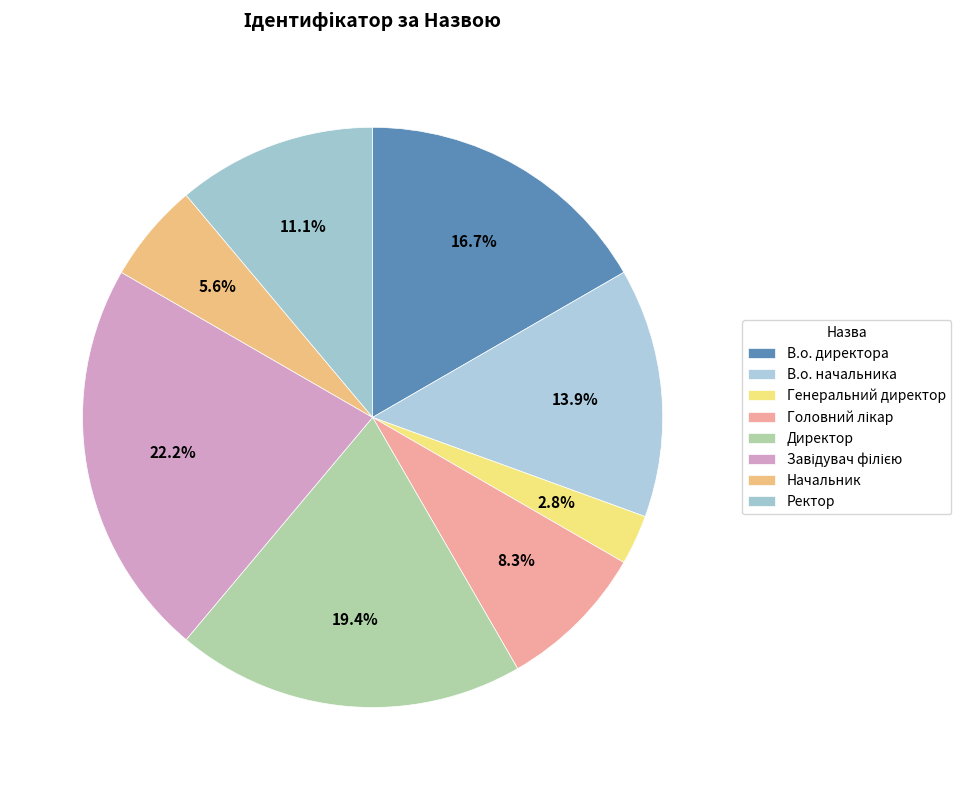

How many segments does this pie chart have?

8